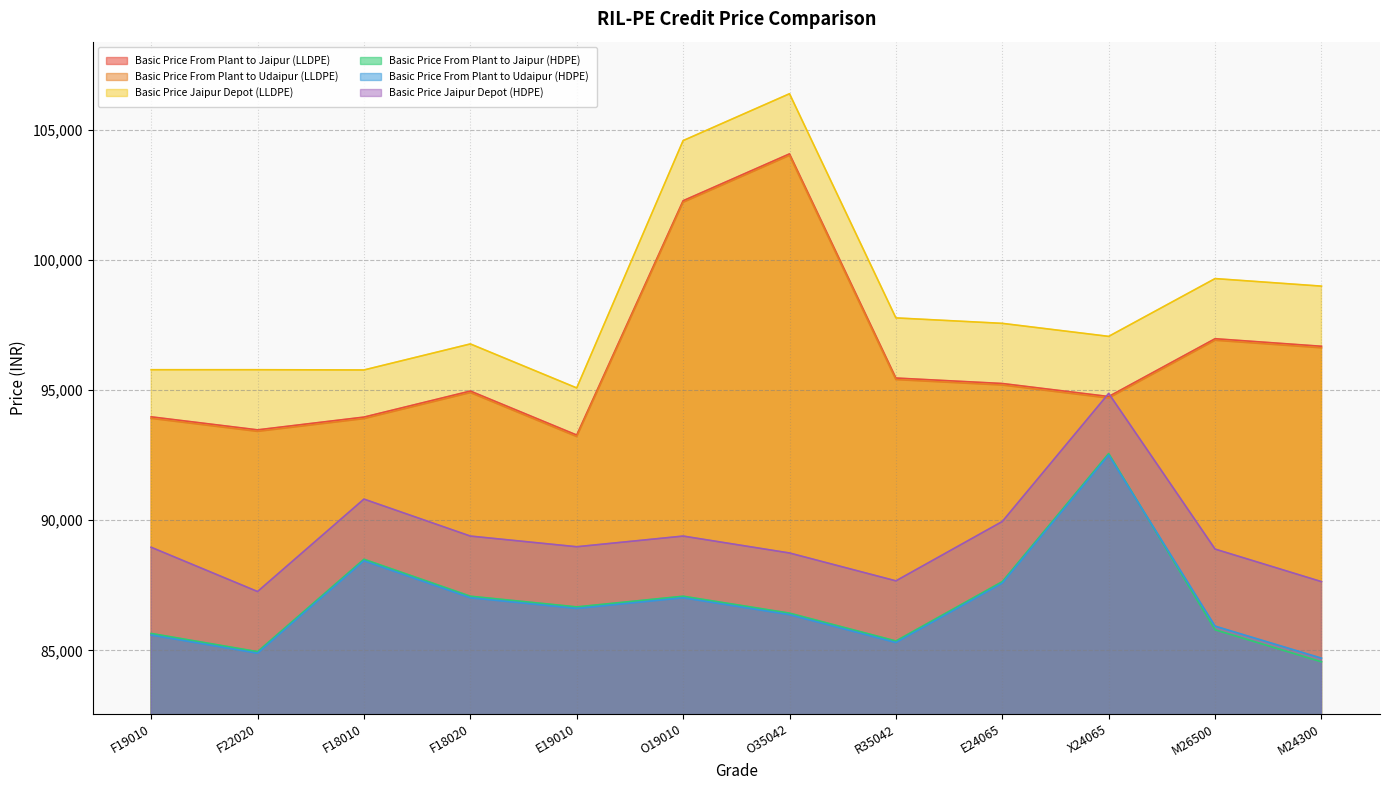

How many lines are shown in the chart?

6